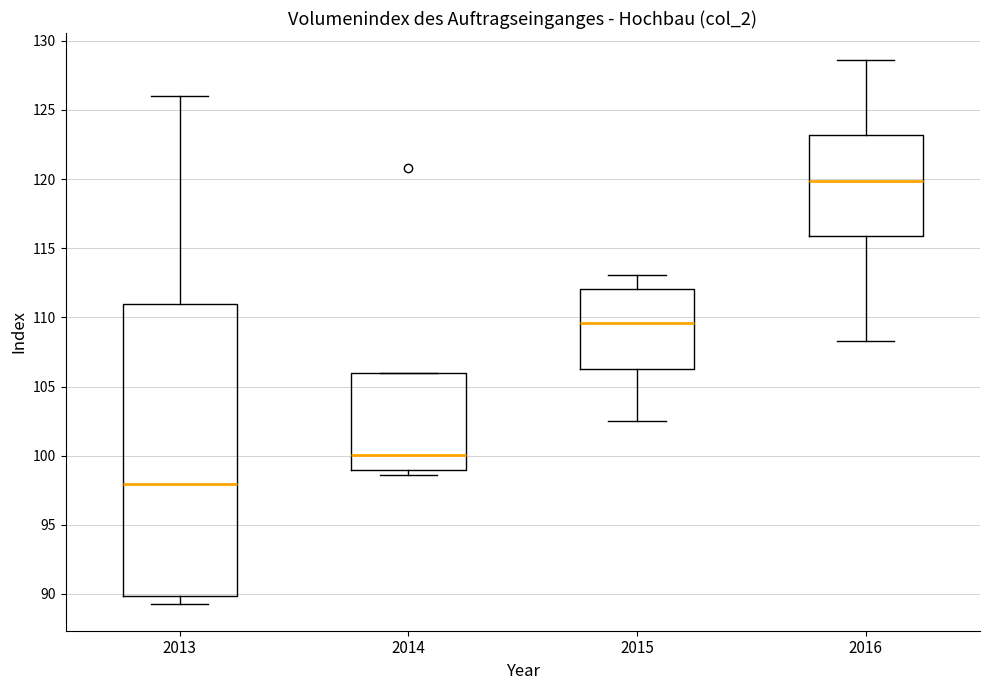

Reading left to right, transcribe this box plot: for each box, give where its median line is, the range the box spans, and where its two whiskers end, as read against the y-axis. The values are not printed on the chart, so give them approximately, as read against the axis.

2013: median 98.0, box 90.0 to 111.0, whiskers 89.5 to 126.0
2014: median 100.0, box 99.0 to 106.0, whiskers 98.5 to 106.0
2015: median 109.5, box 106.5 to 112.0, whiskers 102.5 to 113.0
2016: median 120.0, box 116.0 to 123.0, whiskers 108.5 to 128.5